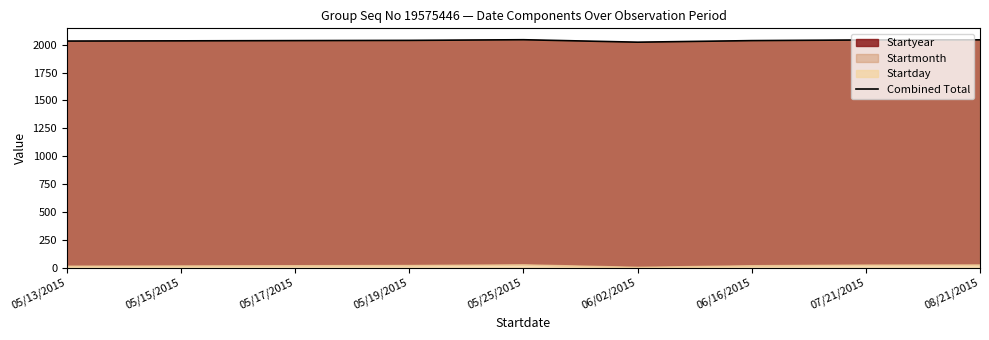

What is the greatest value displayed?

2045